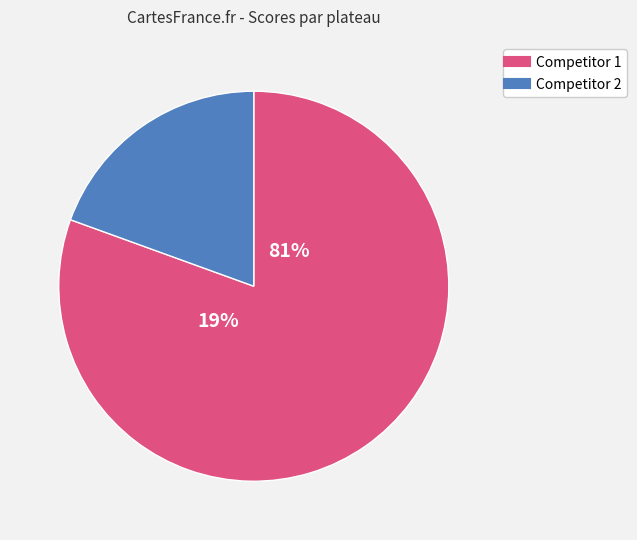

Combined, do 9 and 12 account for over 50%?

No